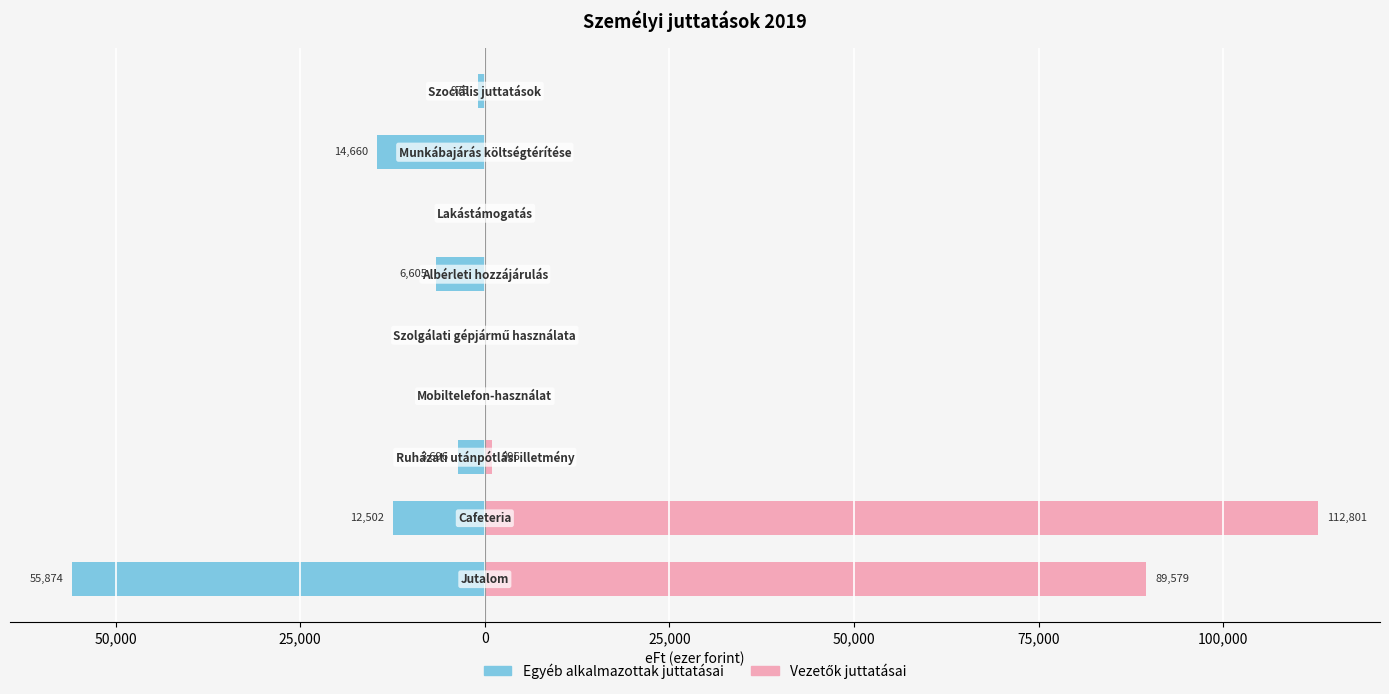

What is the average value of the Egyéb alkalmazottak juttatásai series?

-10479